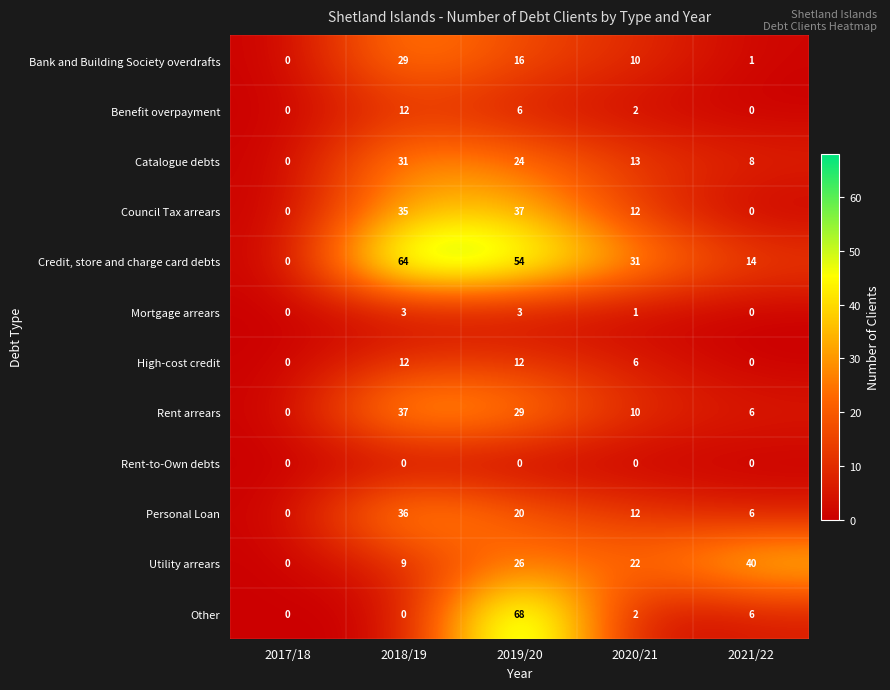

List the labels in order of Rent arrears value, largest first.

2018/19, 2019/20, 2020/21, 2021/22, 2017/18